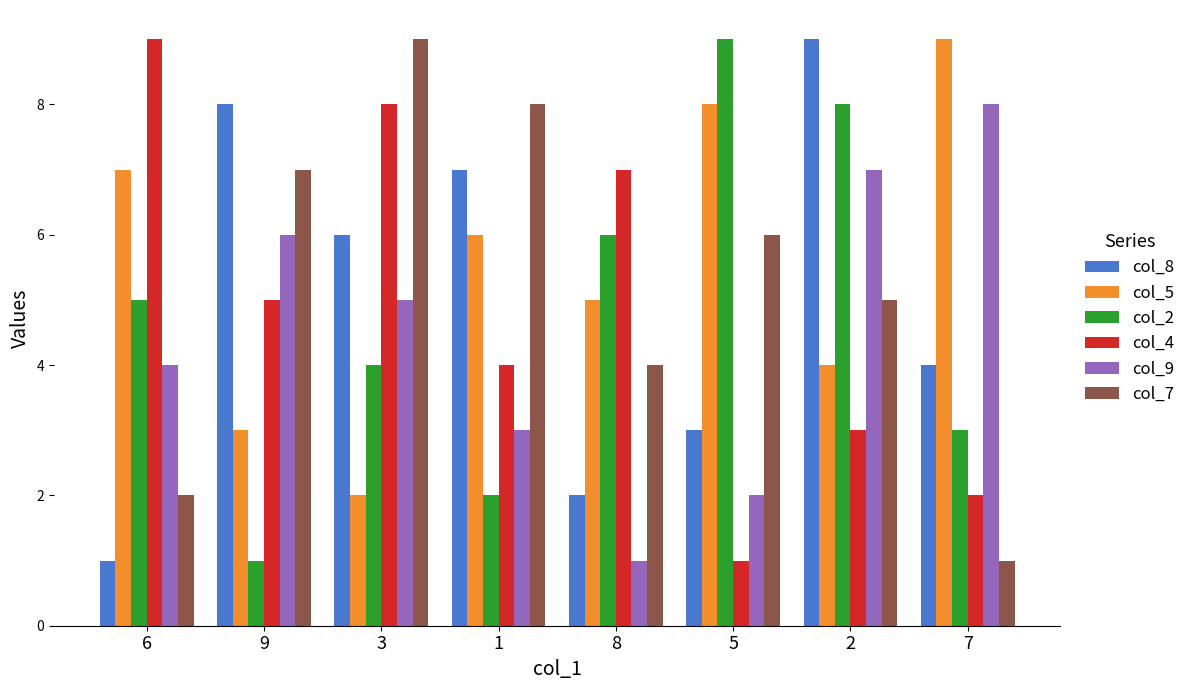

What is the value of the col_7 bar at the 1st from the left?

2